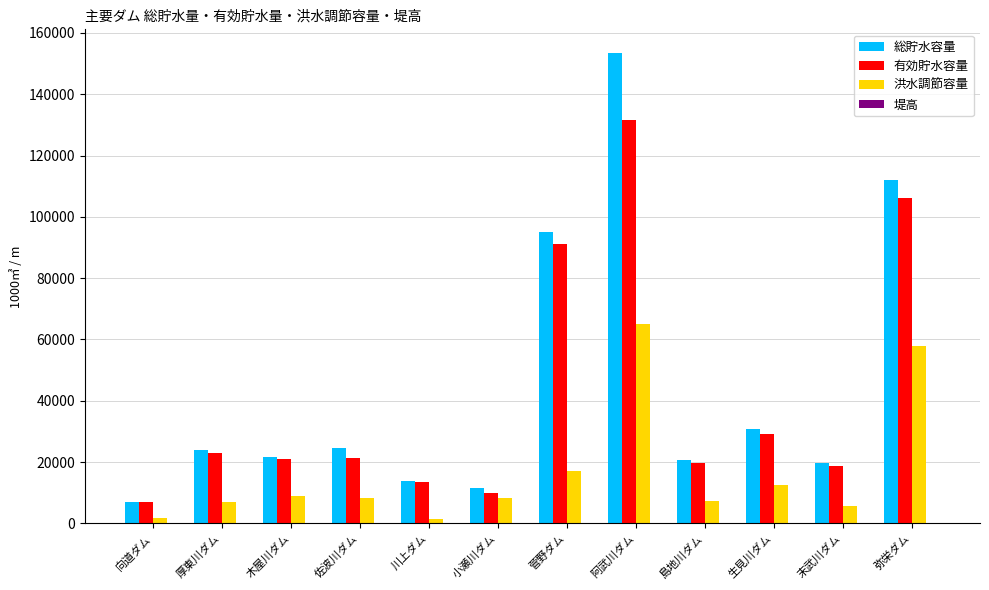

How many series are shown in this chart?

4